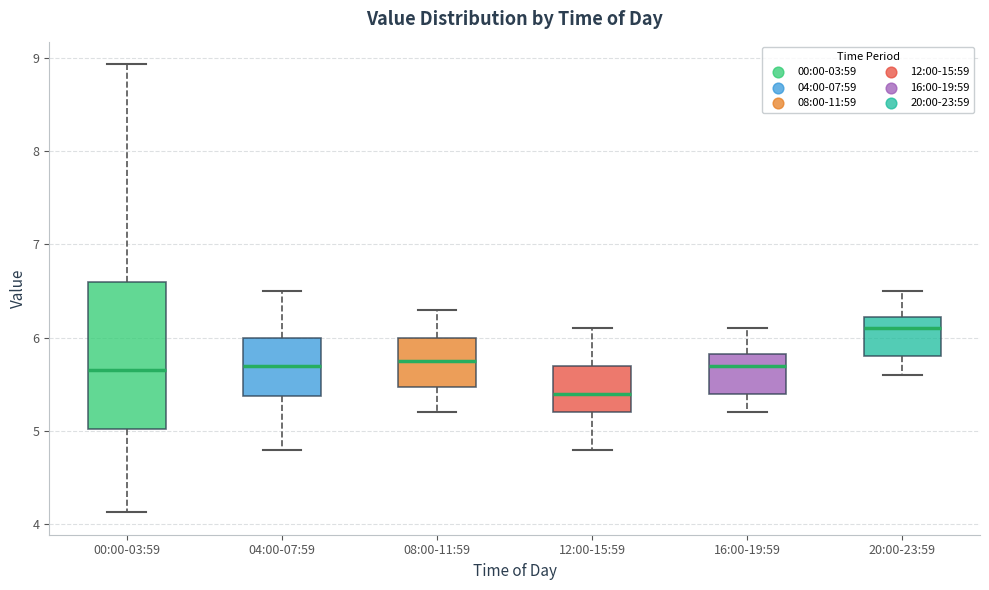

Reading left to right, read every box against the y-axis: the position of its median line, the range the box covers, and the ends of its whiskers. The values are not printed on the chart, so give them approximately, as read against the axis.

00:00-03:59: median 5.7, box 5.0 to 6.6, whiskers 4.1 to 8.9
04:00-07:59: median 5.7, box 5.4 to 6.0, whiskers 4.8 to 6.5
08:00-11:59: median 5.8, box 5.5 to 6.0, whiskers 5.2 to 6.3
12:00-15:59: median 5.4, box 5.2 to 5.7, whiskers 4.8 to 6.1
16:00-19:59: median 5.7, box 5.4 to 5.8, whiskers 5.2 to 6.1
20:00-23:59: median 6.1, box 5.8 to 6.2, whiskers 5.6 to 6.5